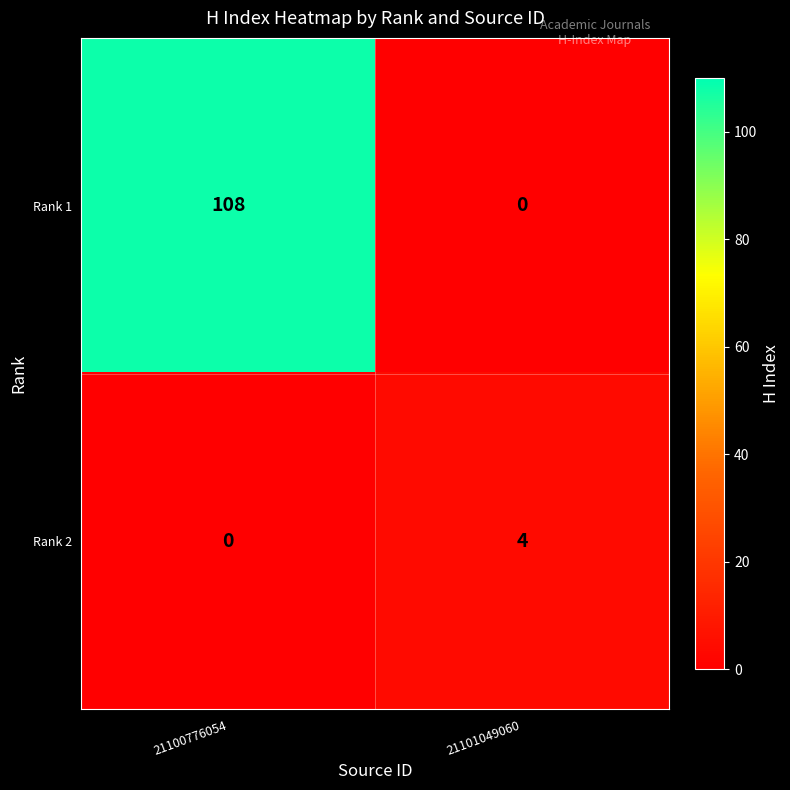

Rank the series by their average value, from lowest to highest.

Rank 2, Rank 1